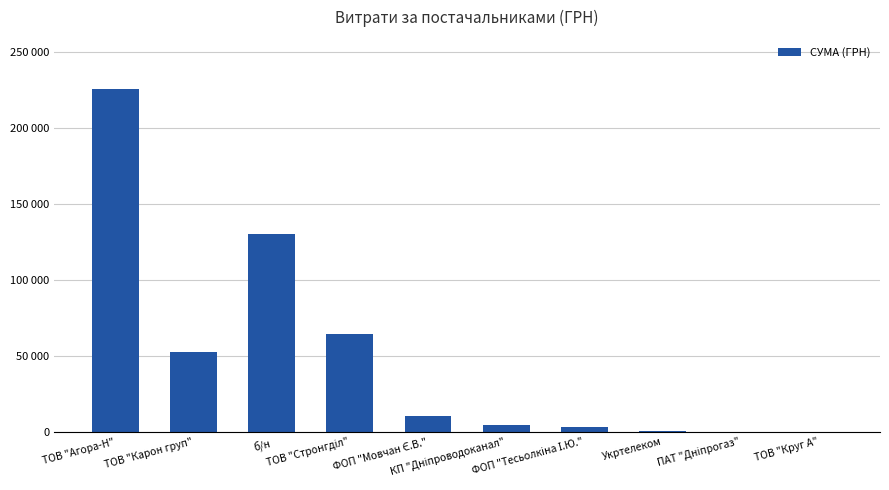

List the labels in order of value, largest first.

ТОВ "Агора-Н", б/н, ТОВ "Стронгділ", ТОВ "Карон груп", ФОП "Мовчан Є.В.", КП "Дніпроводоканал", ФОП "Тесьолкіна І.Ю.", Укртелеком, ПАТ "Дніпрогаз", ТОВ "Круг А"